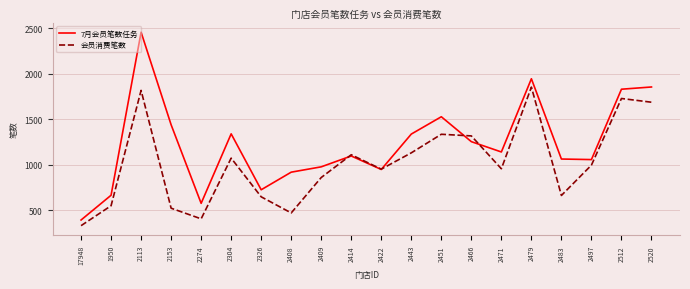

What is the spread (max minus min) of values at 1950?

115.3